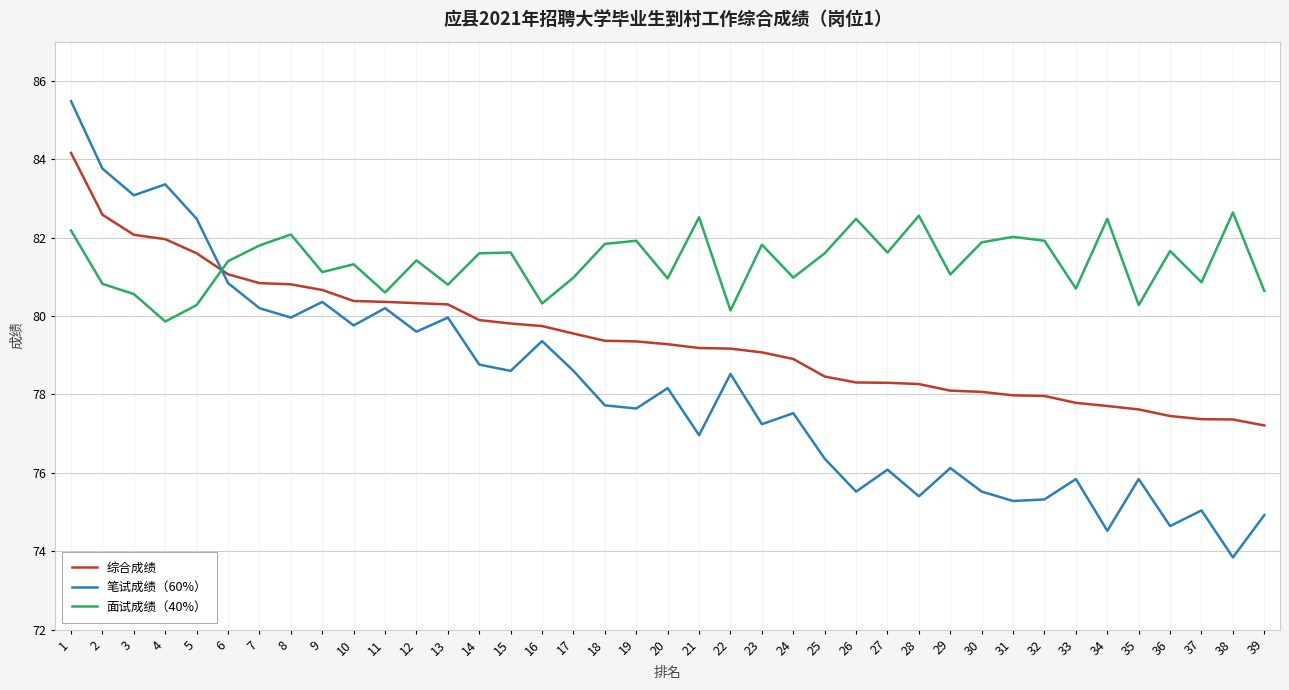

Count the number of data series in this chart.

3